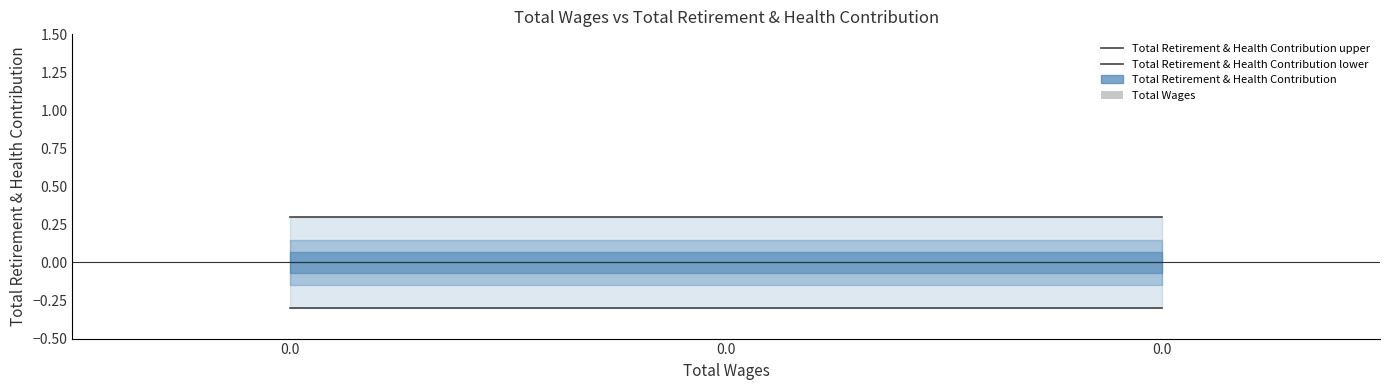

The value of Total Retirement & Health Contribution upper at 0.0 is 0.1. True or false?

False